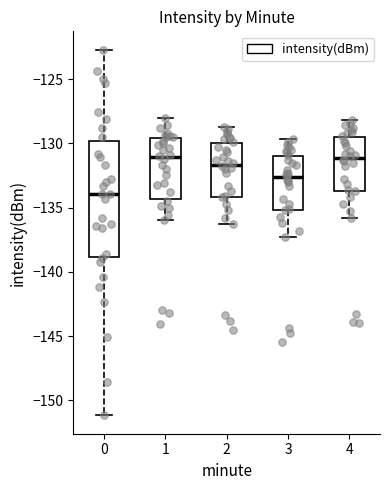

Reading left to right, read every box against the y-axis: the position of its median line, the range the box covers, and the ends of its whiskers. The values are not printed on the chart, so give them approximately, as read against the axis.

0: median -134.0, box -139.0 to -130.0, whiskers -151.0 to -122.5
1: median -131.0, box -134.5 to -129.5, whiskers -136.0 to -128.0
2: median -131.5, box -134.0 to -130.0, whiskers -136.5 to -128.5
3: median -132.5, box -135.0 to -131.0, whiskers -137.5 to -129.5
4: median -131.0, box -133.5 to -129.5, whiskers -136.0 to -128.0